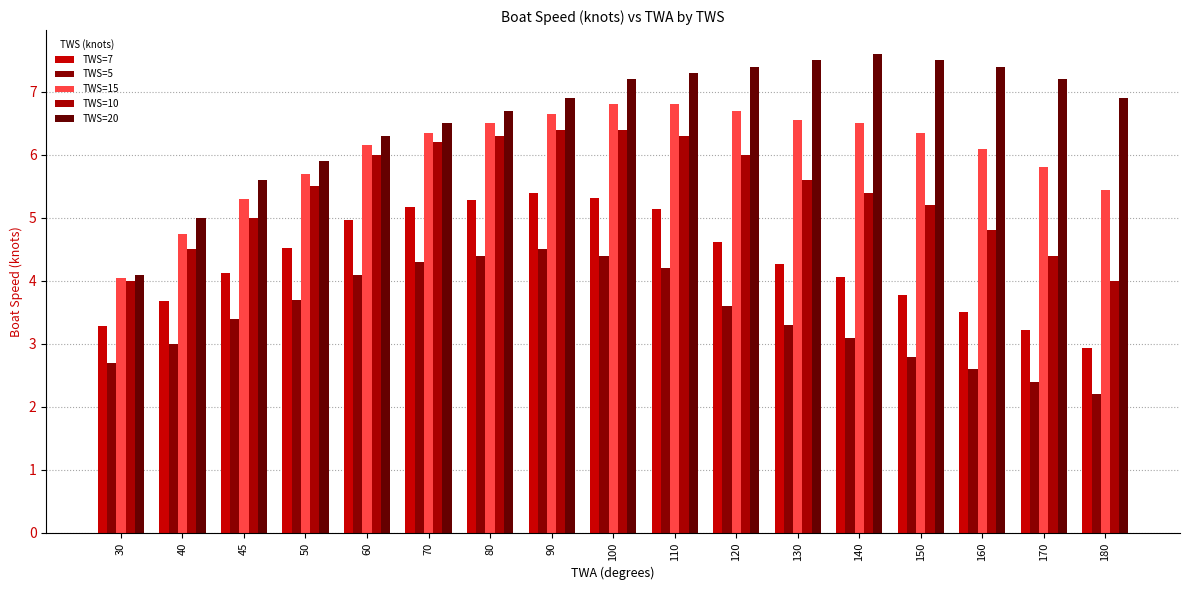

What is the lowest value of the TWS=5 series?

2.2